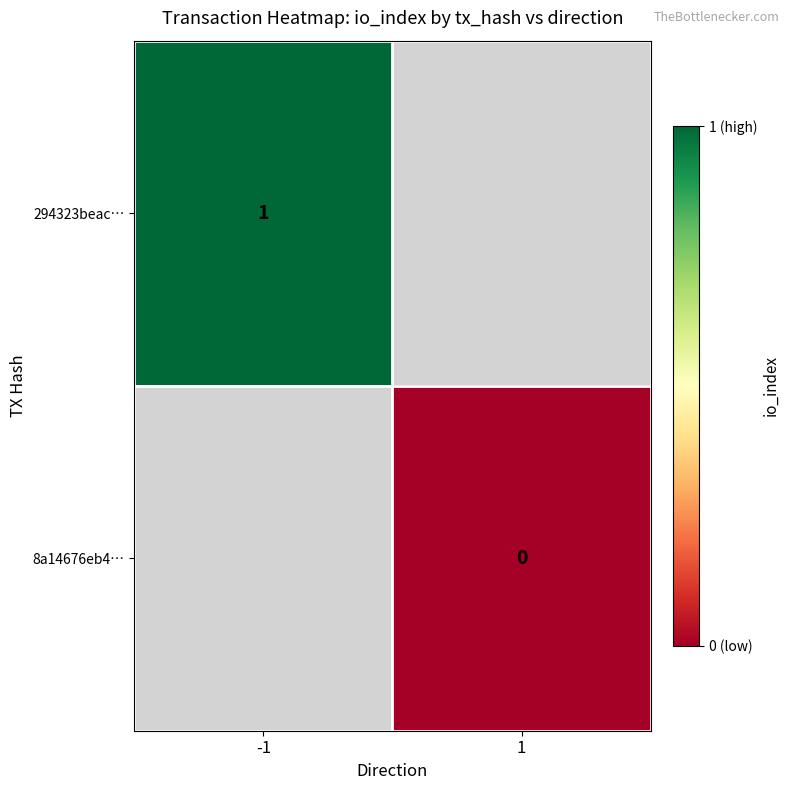

Is the value of 8a14676eb4… at 1 greater than the value of 294323beac… at -1?

No